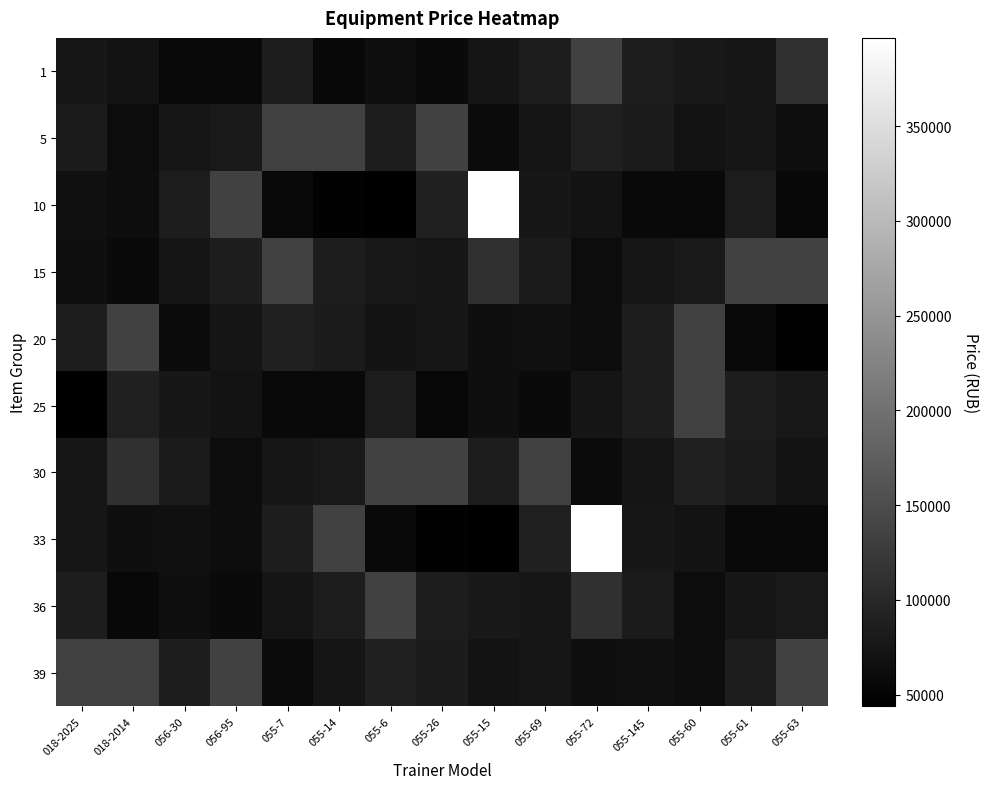

Rank the series at 055-61 from lowest to highest value.

20, 33, 36, 1, 5, 30, 10, 25, 39, 15